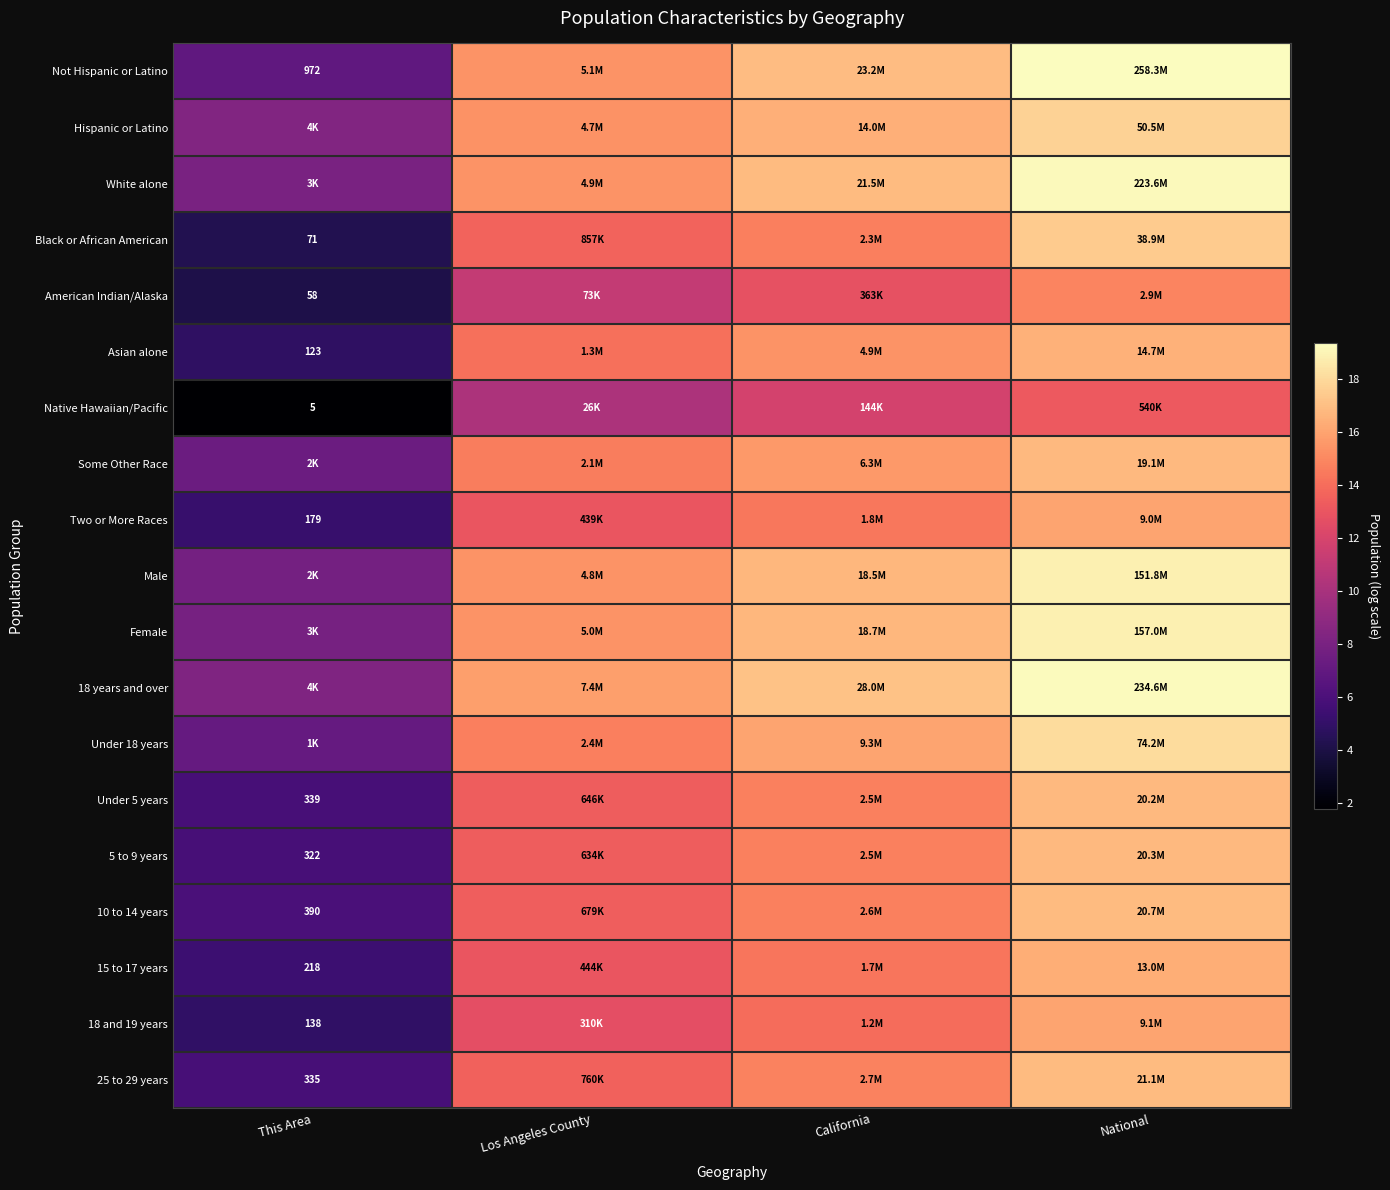

How many distinct data groups are displayed?

19